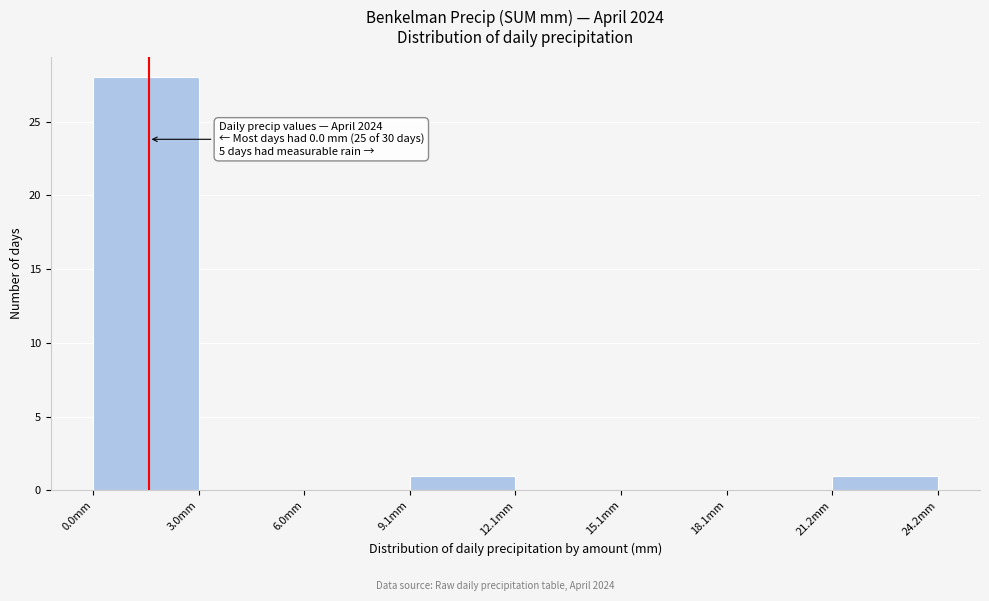

Over which range of the x-axis is the bar tallest?

0 to 3